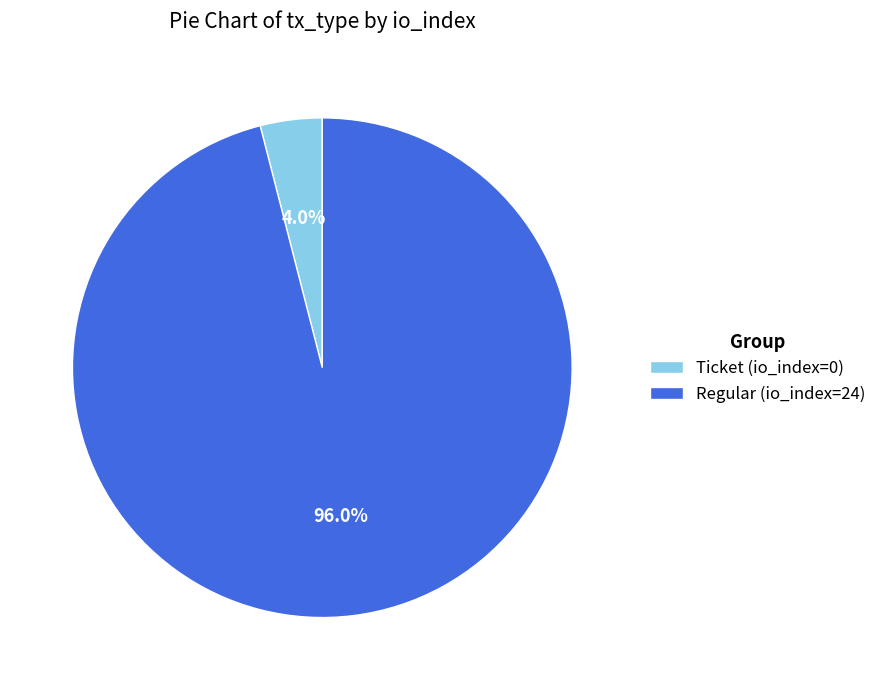

Does any single category account for the majority?

Yes